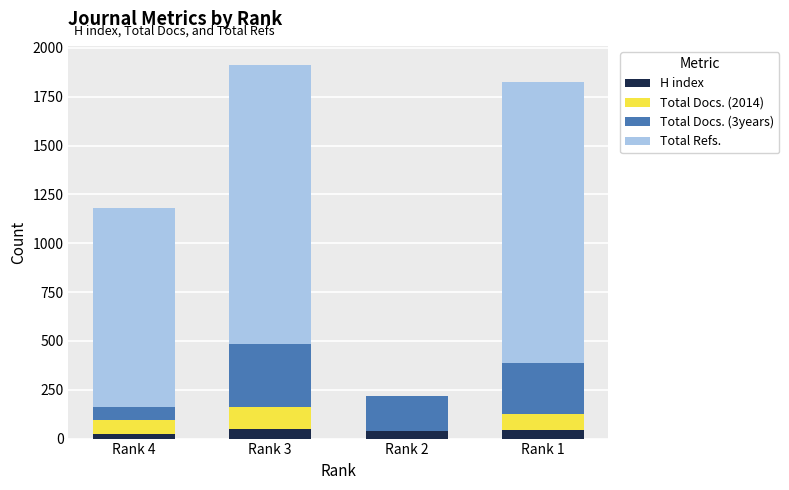

Which series has the largest range (max minus min)?

Total Refs.